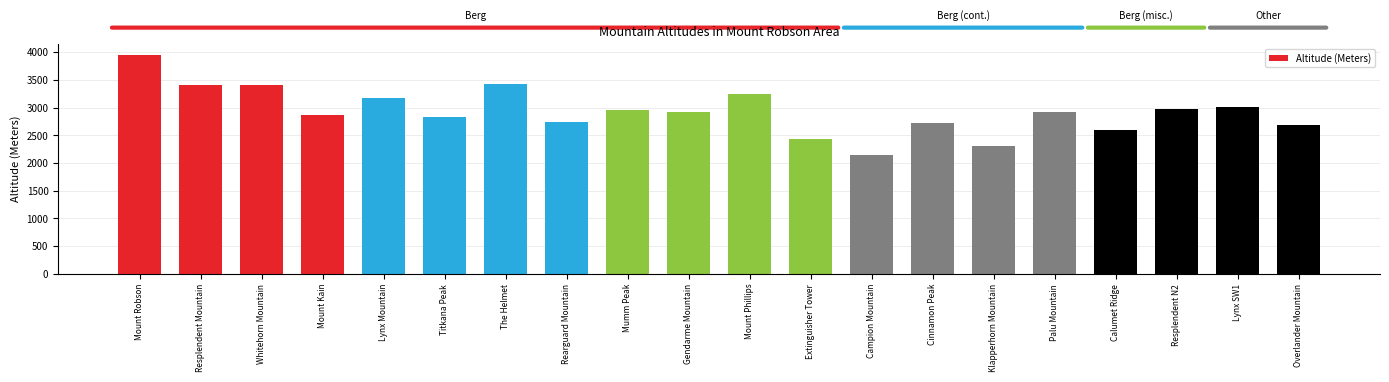

What is the difference between the values at Klapperhorn Mountain and Rearguard Mountain?

437